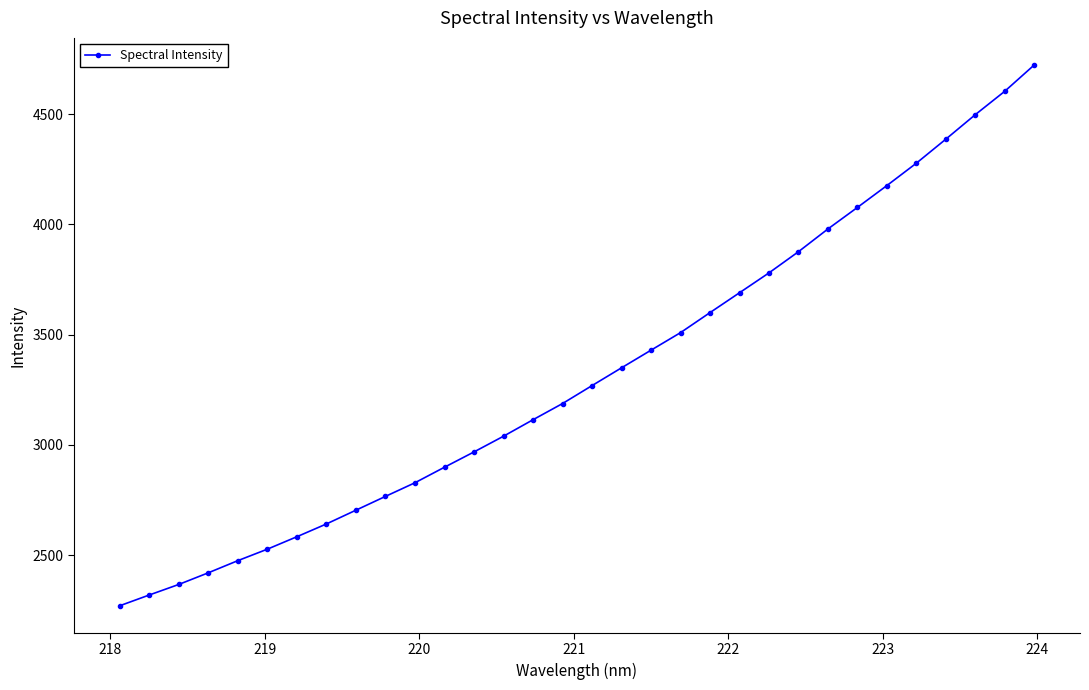

What is the difference between the maximum and minimum values?

2453.2